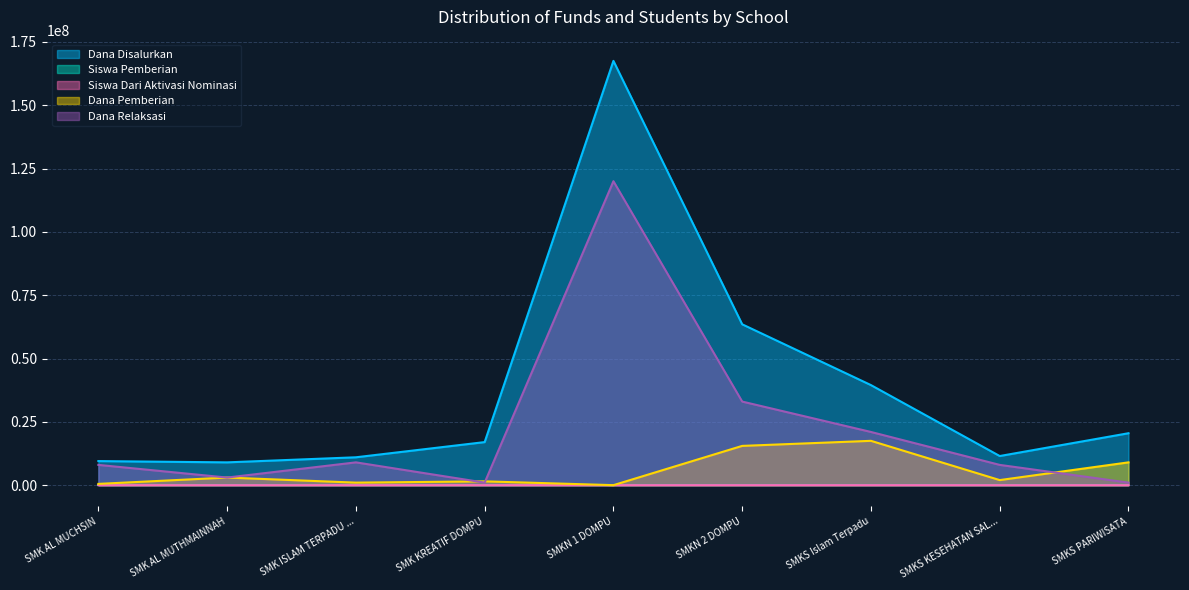

What are all the series names shown in the legend?

Dana Disalurkan, Siswa Pemberian, Siswa Dari Aktivasi Nominasi, Dana Pemberian, Dana Relaksasi